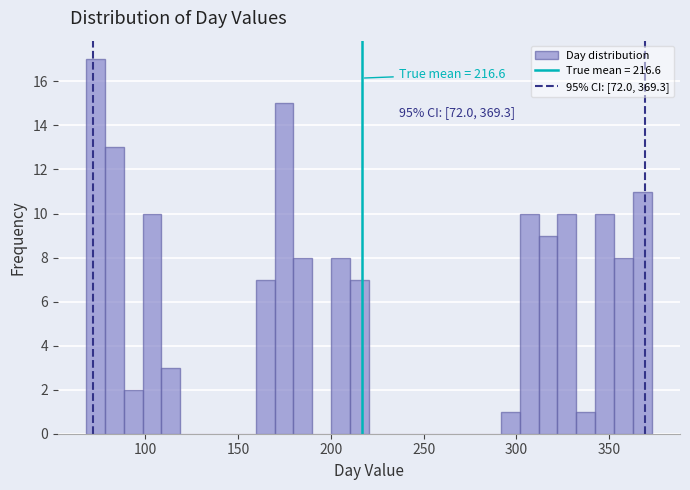

Around what value on the x-axis is the tallest bar? Give the approximate position of its centre, as read against the axis.

75